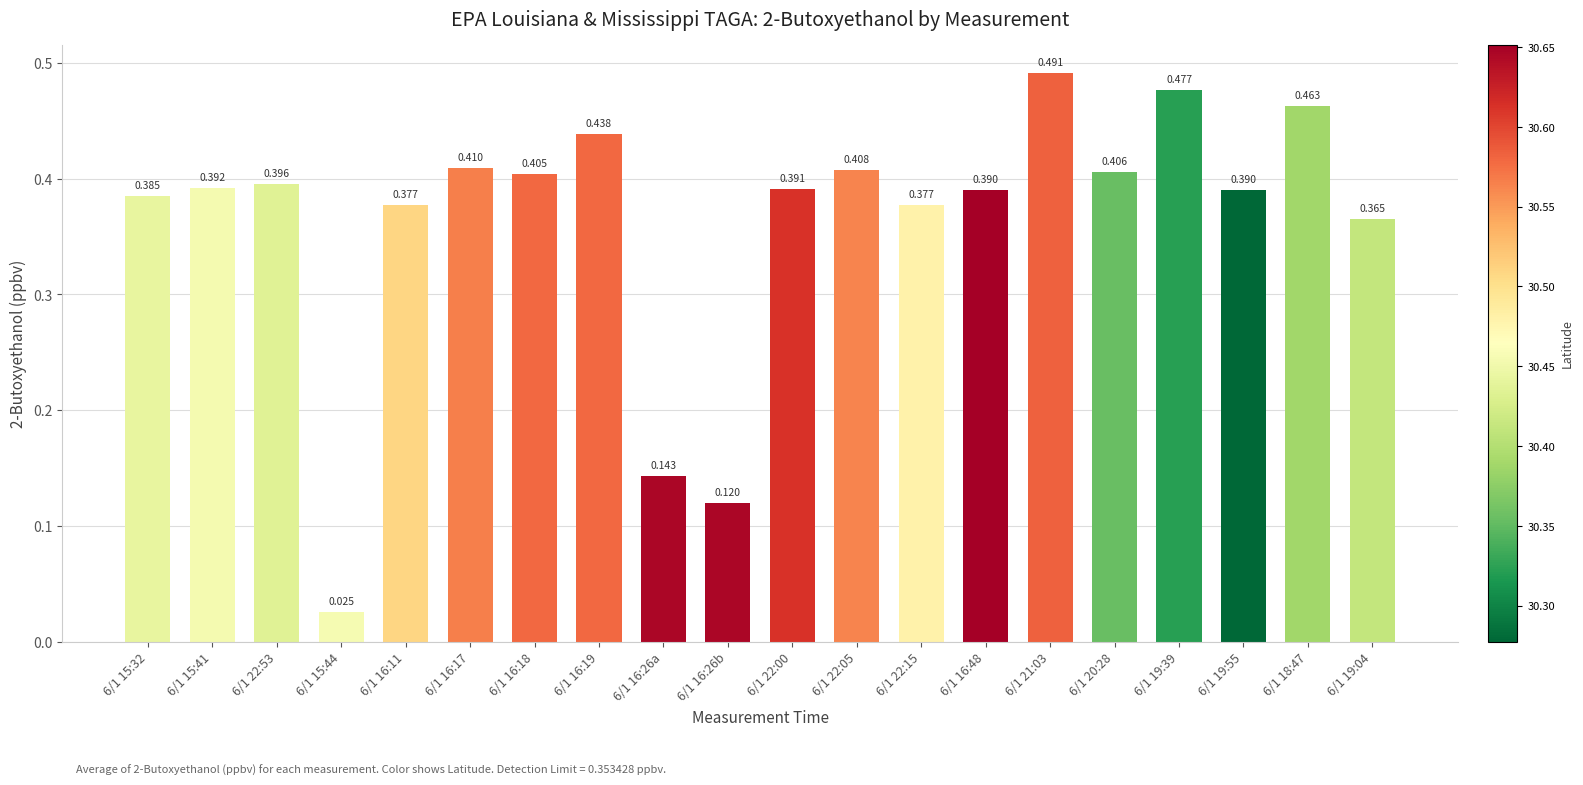

How many data points does each series have?

20